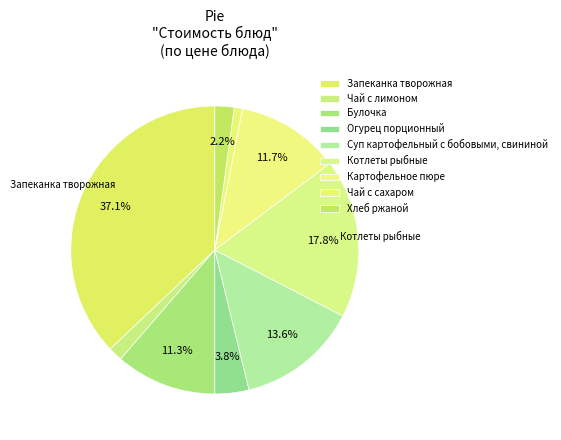

Count the number of slices in the pie.

9